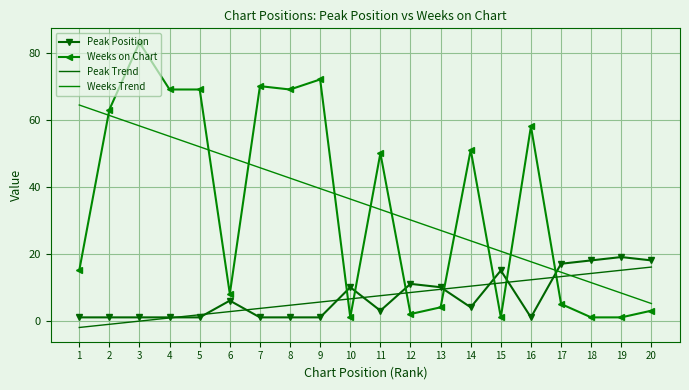

What is the minimum value shown in the chart?

-2.0